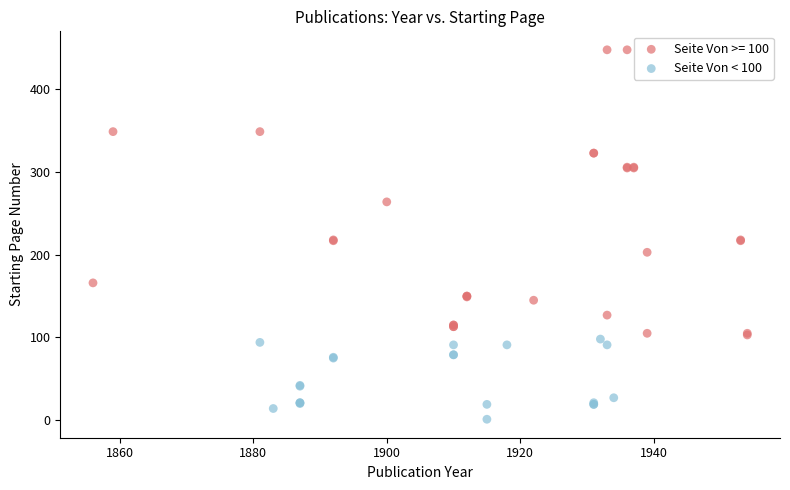

Which series contains the highest Y value?

Seite Von >= 100